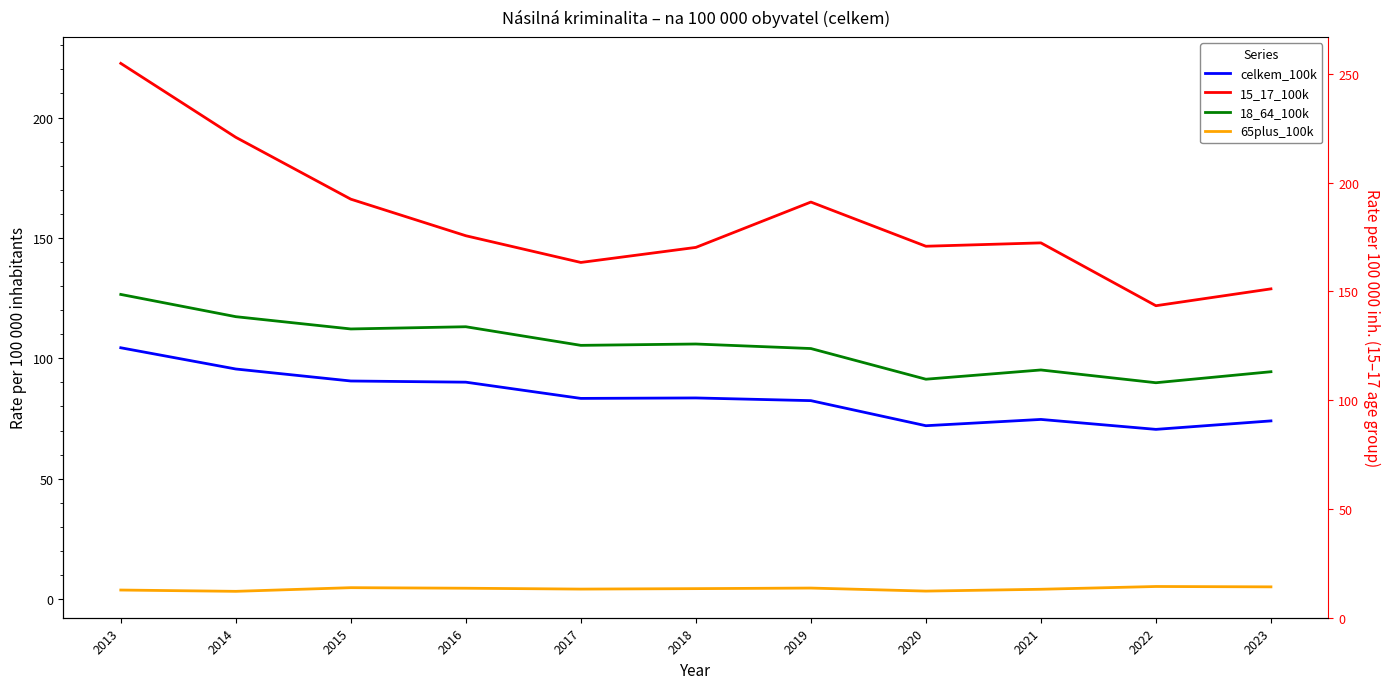

True or false: 15_17_100k and celkem_100k intersect in this chart.

False